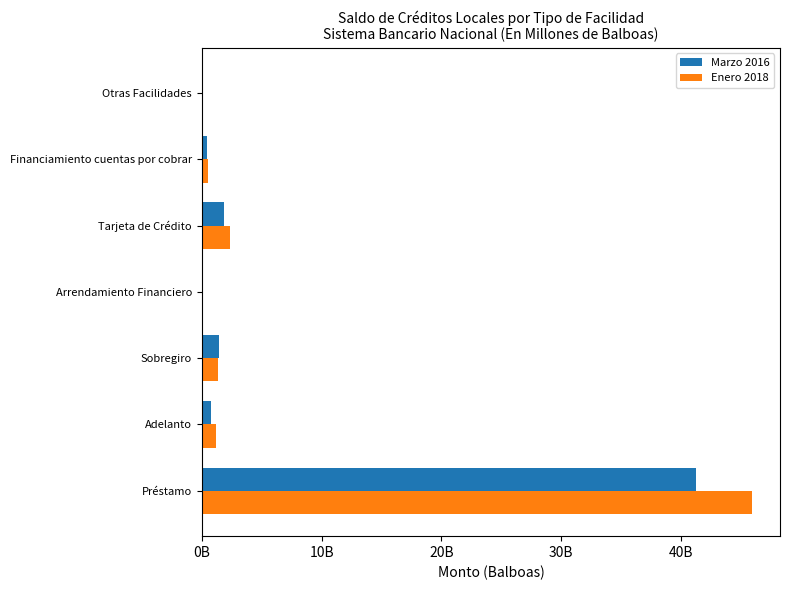

What position from the left is Otras Facilidades?

7